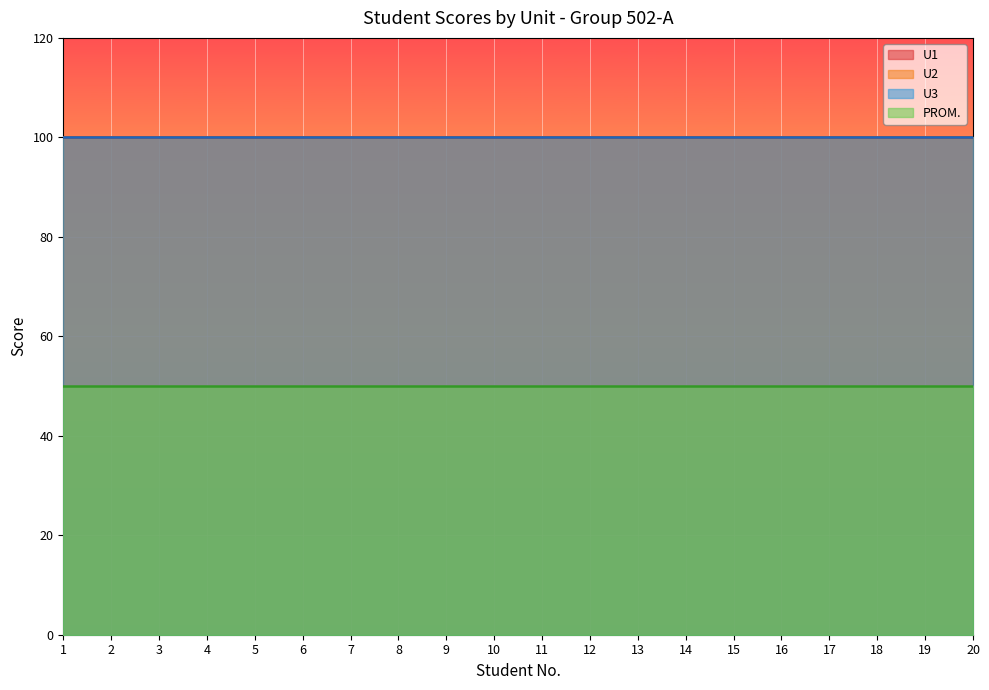

Which label corresponds to the largest value in the chart?

1